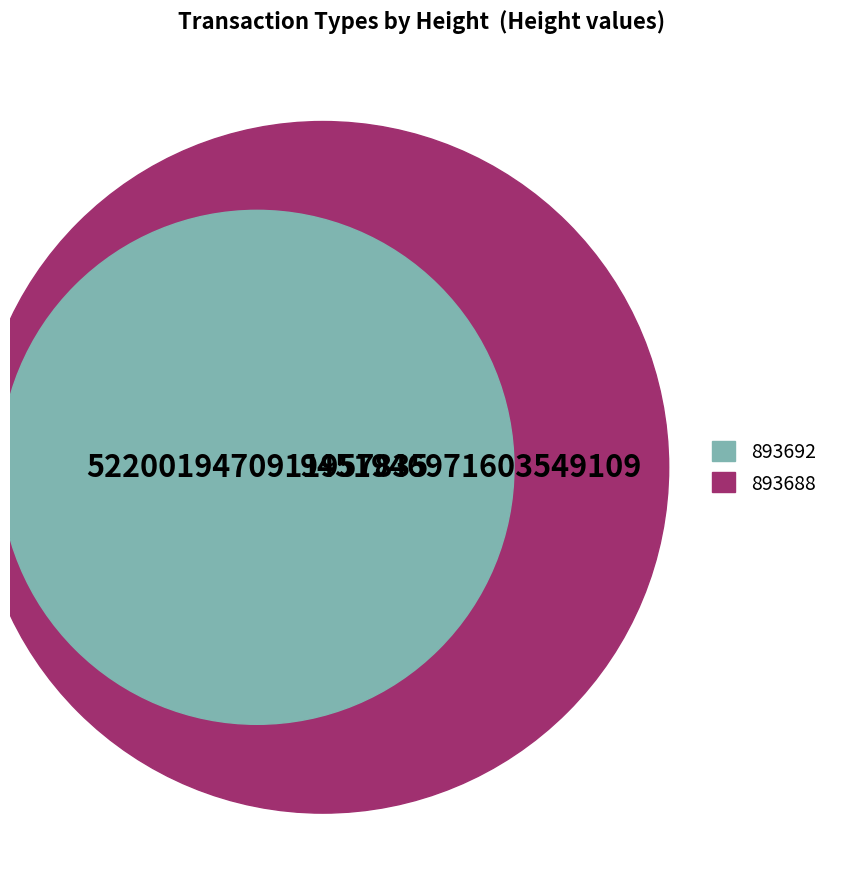

What is the largest slice in the pie chart?

893688